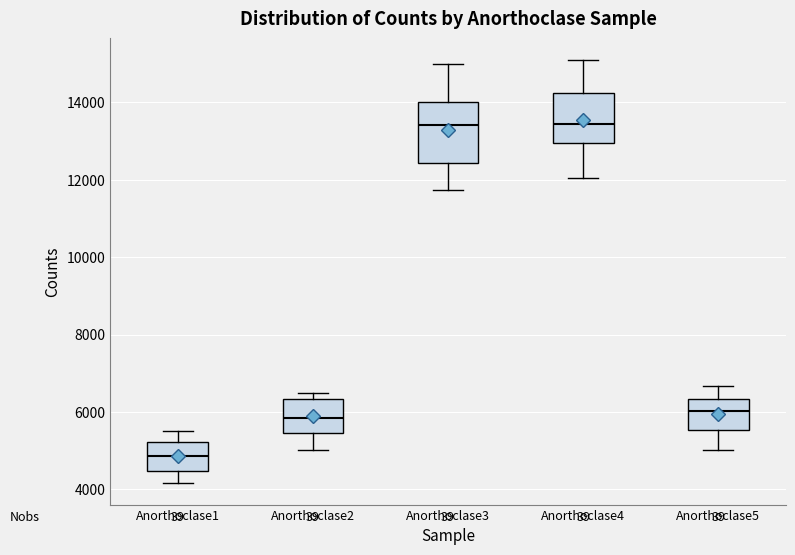

Which box's median line is the lowest?

Anorthoclase1